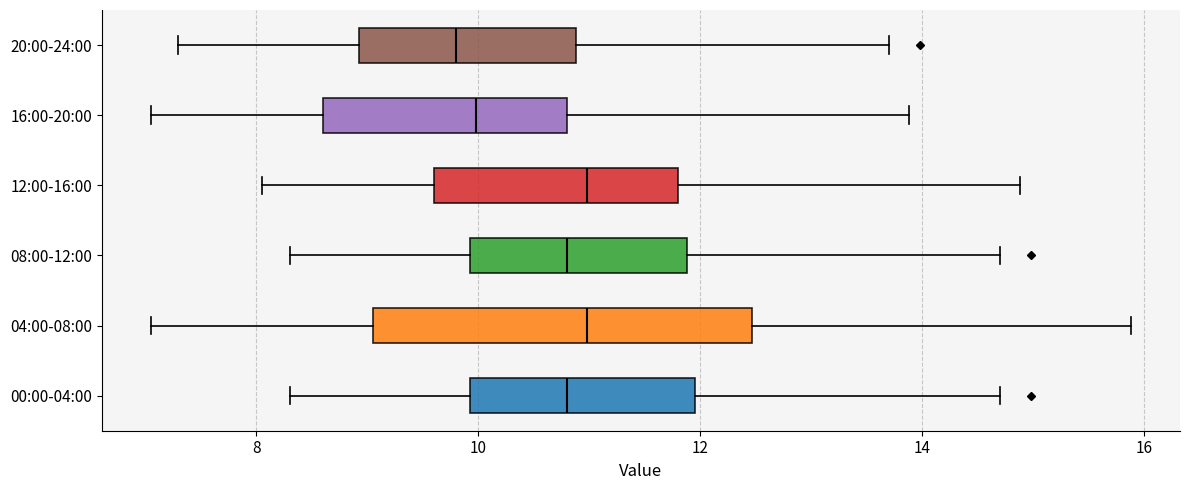

Reading bottom to top, read every box against the x-axis: the position of its median line, the range the box covers, and the ends of its whiskers. The values are not printed on the chart, so give them approximately, as read against the axis.

00:00-04:00: median 10.8, box 10.0 to 12.0, whiskers 8.4 to 14.8
04:00-08:00: median 11.0, box 9.0 to 12.4, whiskers 7.0 to 15.8
08:00-12:00: median 10.8, box 10.0 to 11.8, whiskers 8.4 to 14.8
12:00-16:00: median 11.0, box 9.6 to 11.8, whiskers 8.0 to 14.8
16:00-20:00: median 10.0, box 8.6 to 10.8, whiskers 7.0 to 13.8
20:00-24:00: median 9.8, box 9.0 to 10.8, whiskers 7.4 to 13.8